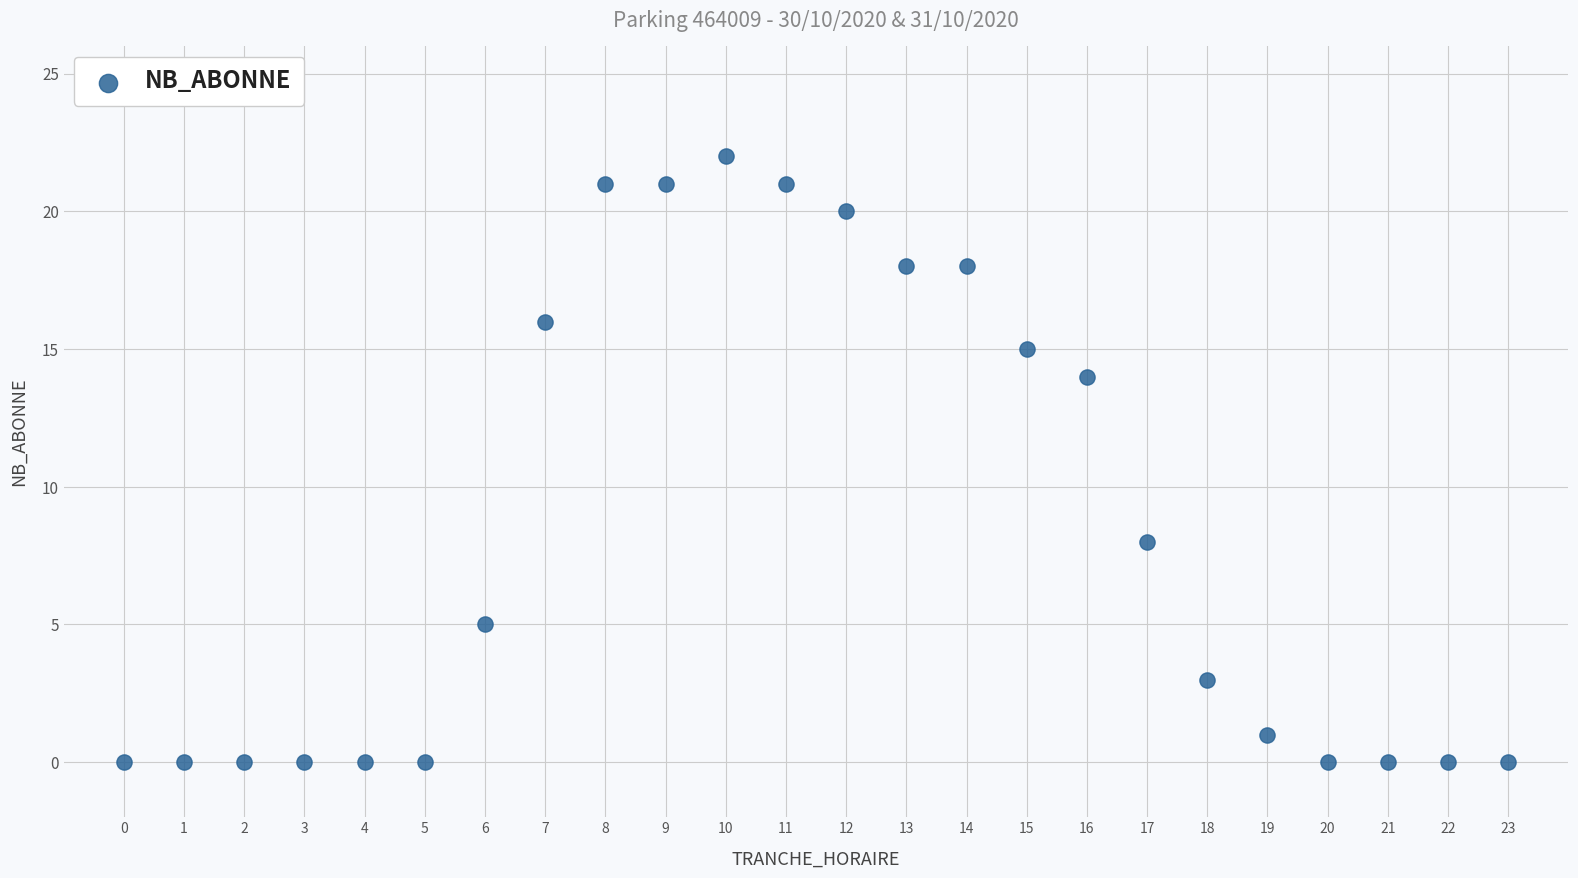

What is the range of X values (max minus min)?

23